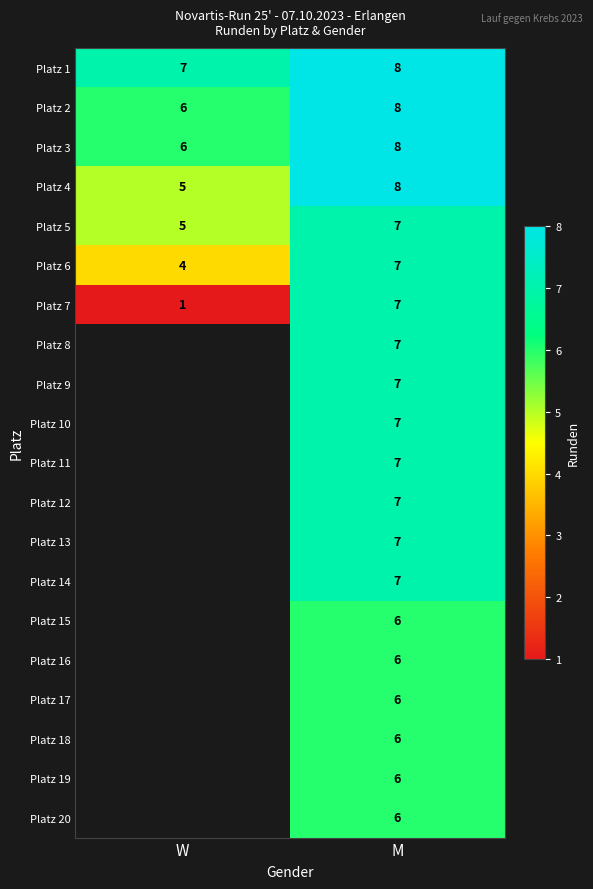

What is the minimum value shown in the chart?

1.0